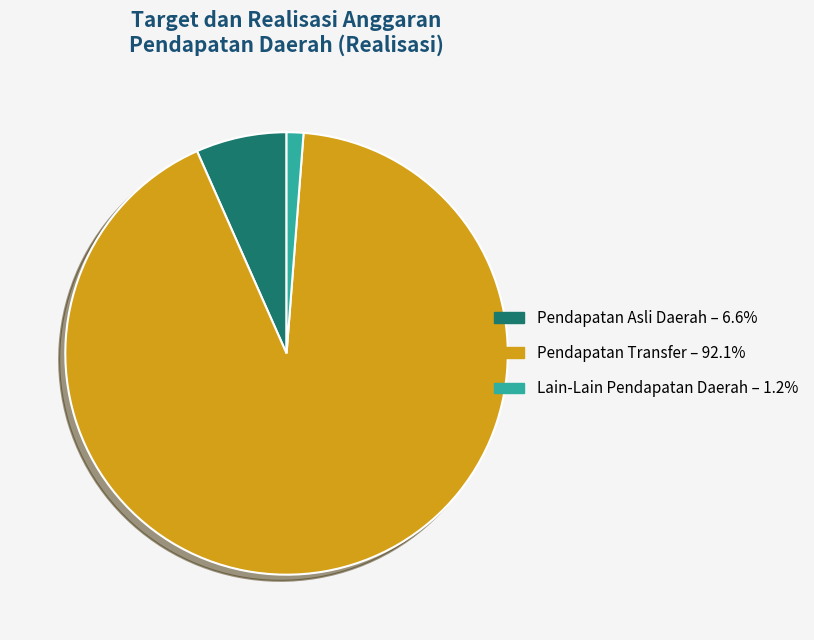

Which slice is the largest?

Pendapatan Transfer